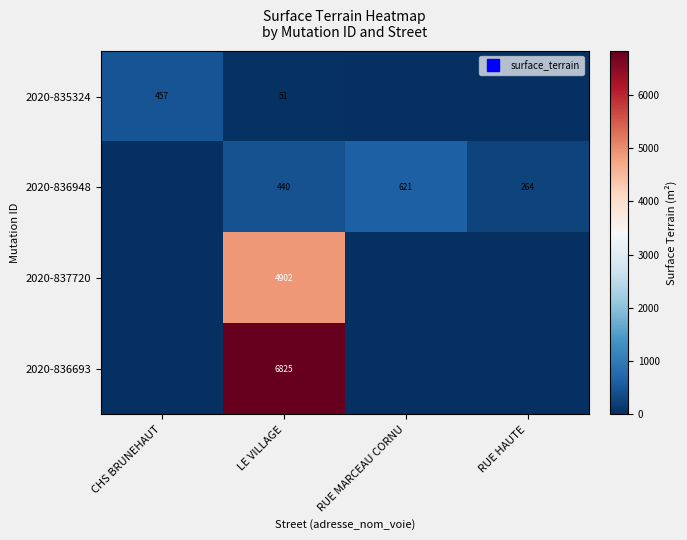

What is the difference between the maximum and minimum values in the 2020-835324 series?

457